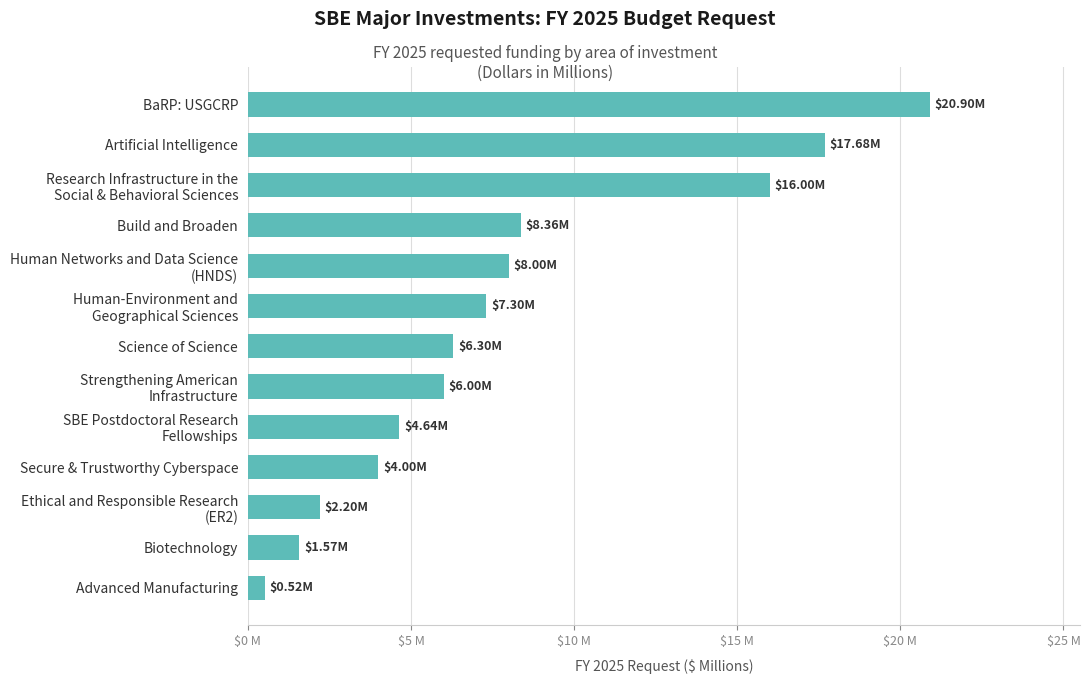

List the labels in order of value, smallest first.

Advanced Manufacturing, Biotechnology, Ethical and Responsible Research
(ER2), Secure & Trustworthy Cyberspace, SBE Postdoctoral Research
Fellowships, Strengthening American
Infrastructure, Science of Science, Human-Environment and
Geographical Sciences, Human Networks and Data Science
(HNDS), Build and Broaden, Research Infrastructure in the
Social & Behavioral Sciences, Artificial Intelligence, BaRP: USGCRP